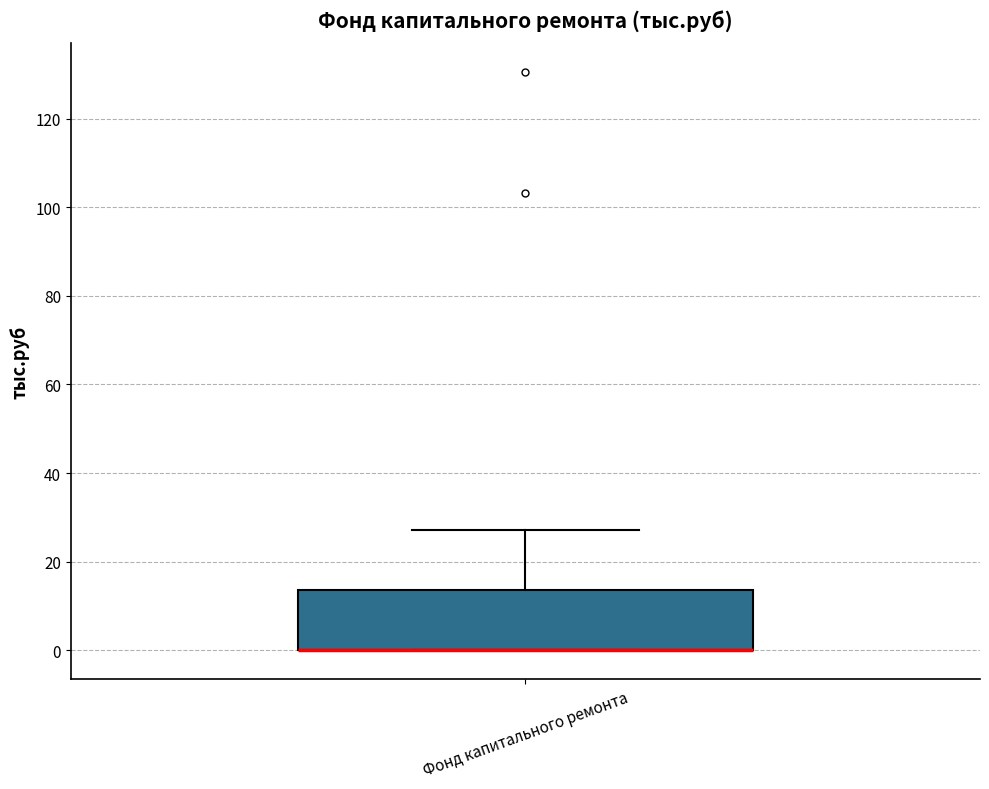

Where is the upper edge of the box for Фонд капитального ремонта on the y-axis? The values are not printed on the chart, so give them approximately, as read against the axis.

14